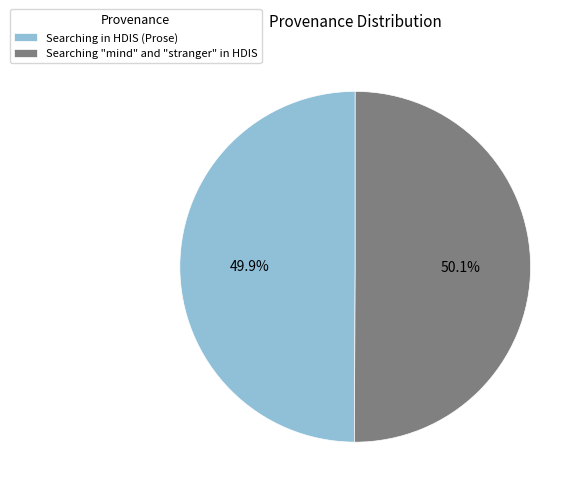

The Searching "mind" and "stranger" in HDIS slice represents 50% of the pie. True or false?

True